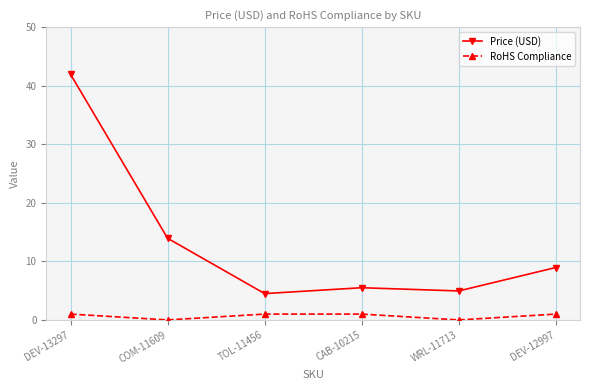

What position from the left is WRL-11713?

5